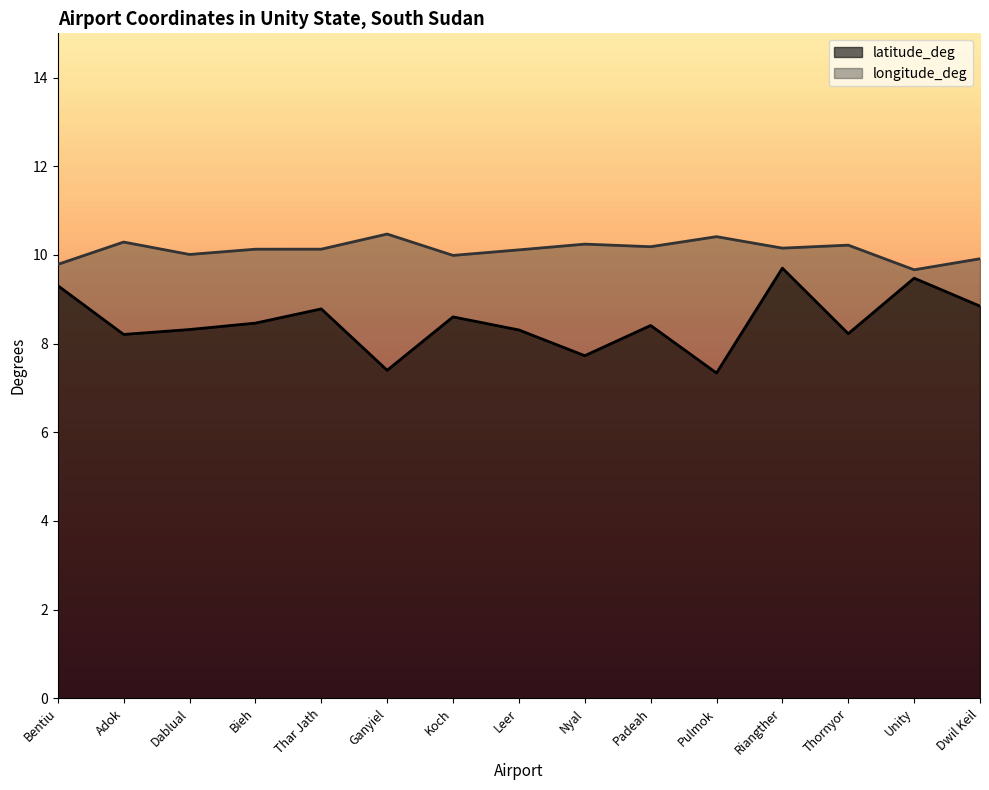

Where is the first local minimum for latitude_deg?

Adok